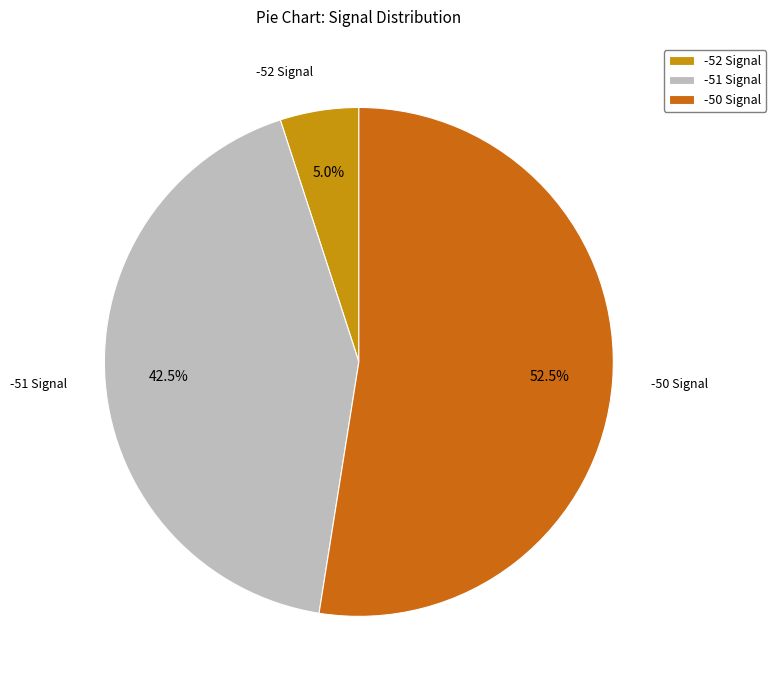

Rank the categories by value from lowest to highest.

-52 Signal, -51 Signal, -50 Signal